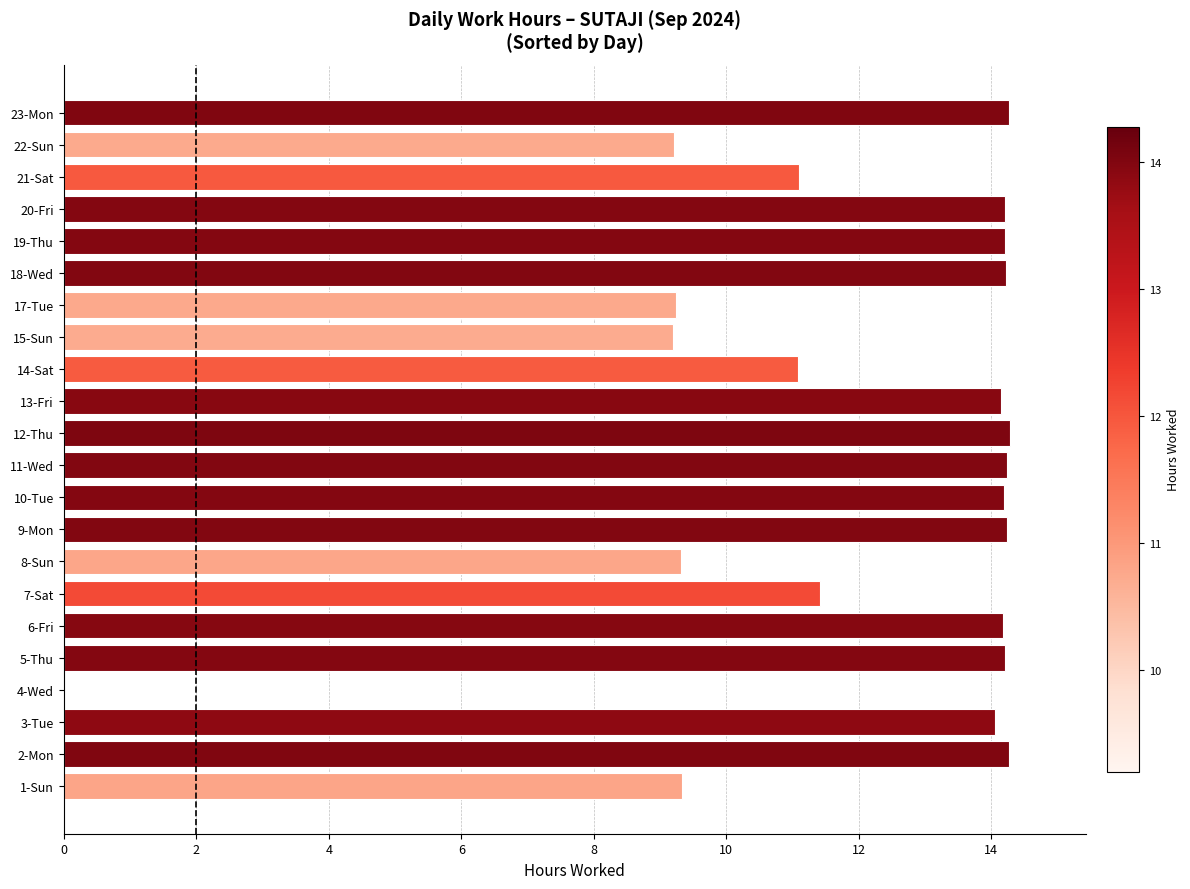

What is the sum of the values at 13-Fri and 22-Sun?

23.4